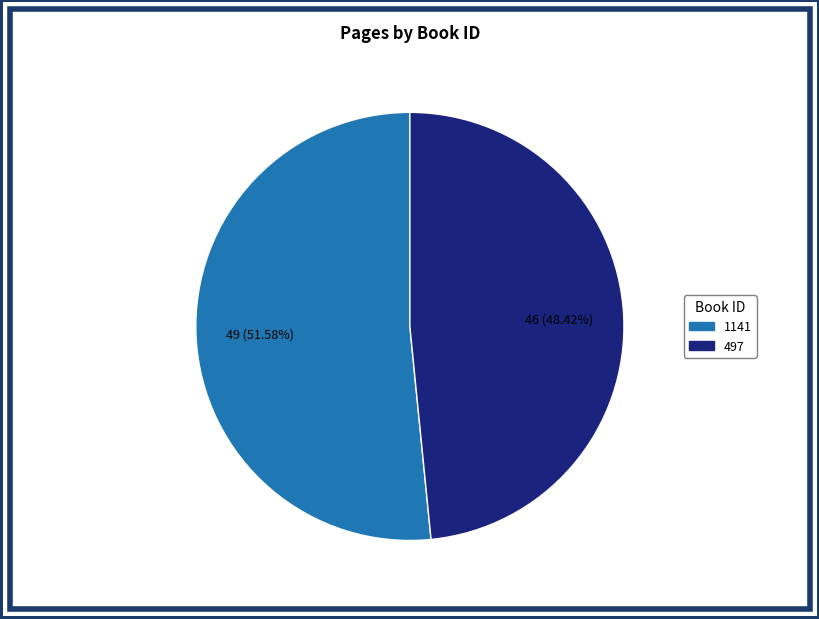

The 1141 slice represents 40% of the pie. True or false?

False